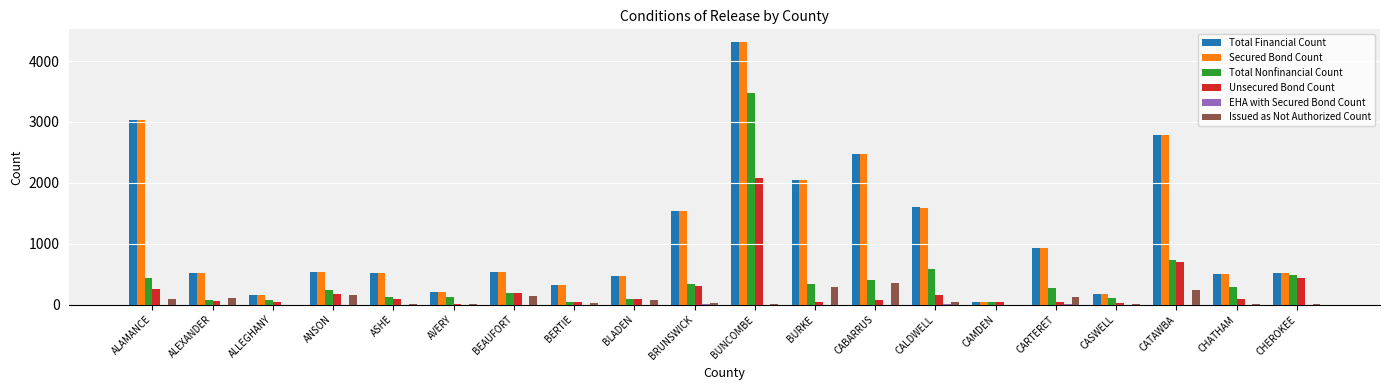

At which label does Total Nonfinancial Count first exceed 277?

ALAMANCE